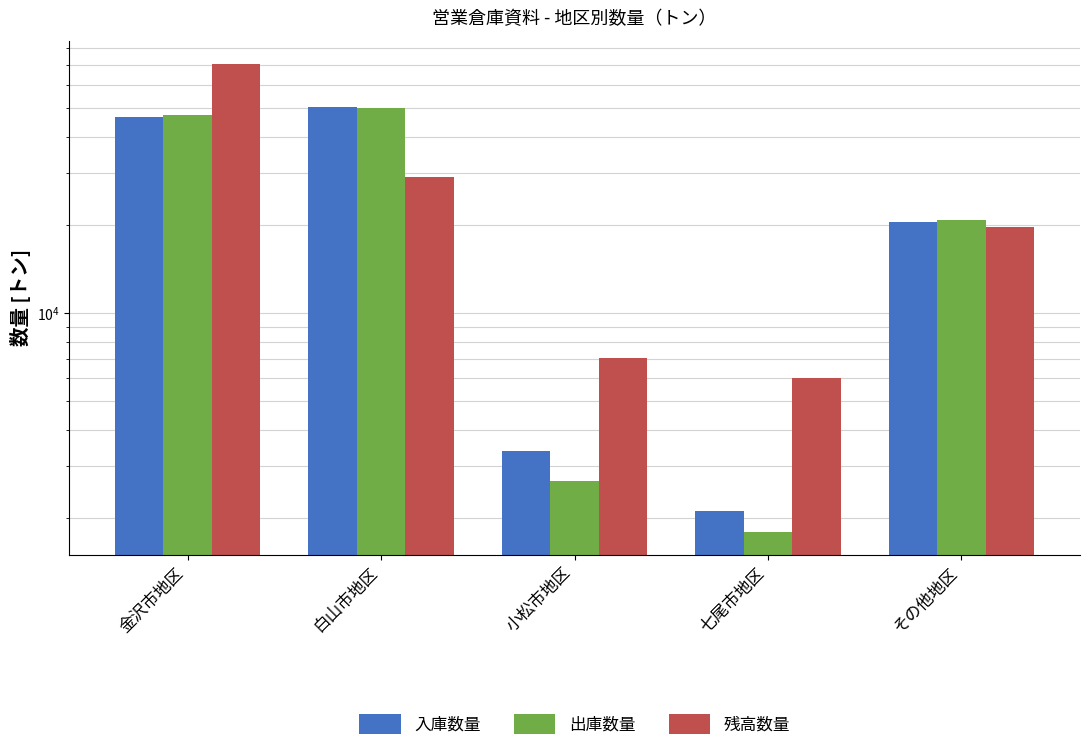

What is the difference between the maximum and minimum values in the 残高数量 series?

64712